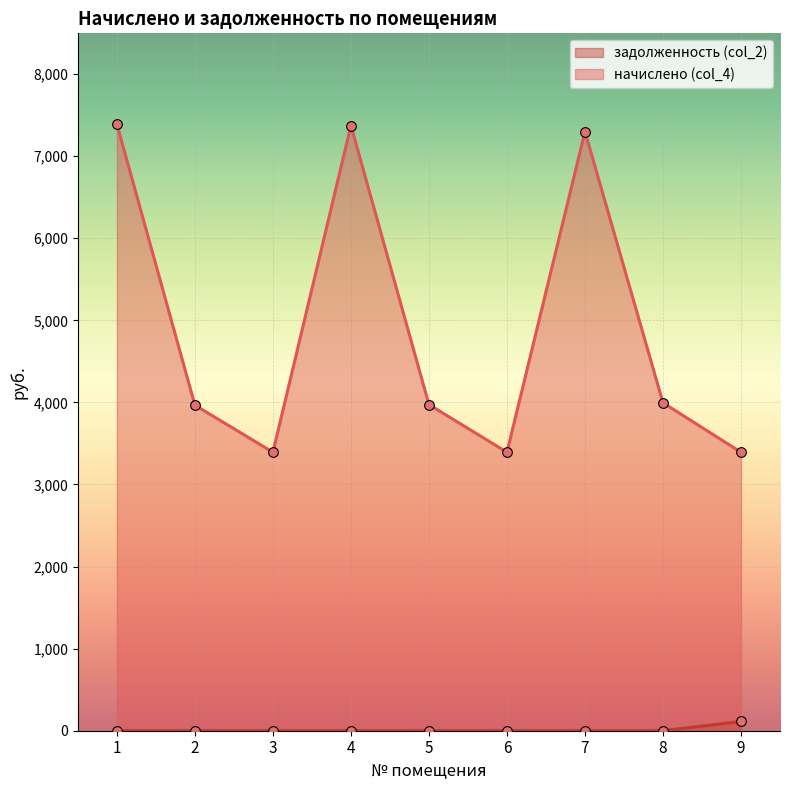

True or false: начислено (col_4) and задолженность (col_2) intersect in this chart.

False